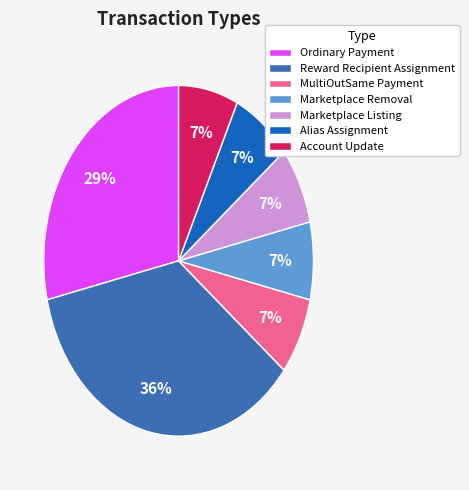

True or false: Reward Recipient Assignment accounts for 36% of the total.

True